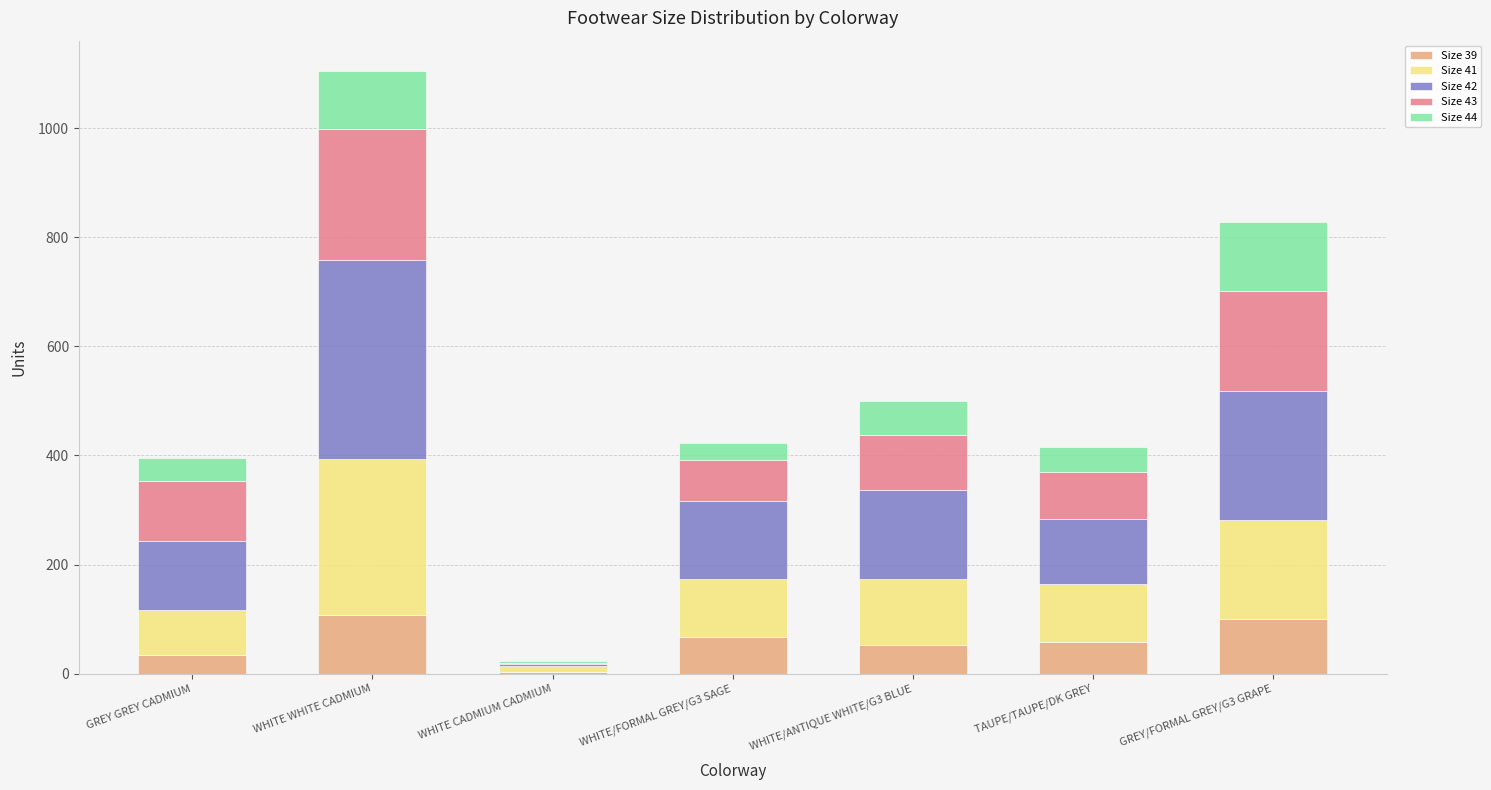

What is the total value across all series at TAUPE/TAUPE/DK GREY?

416